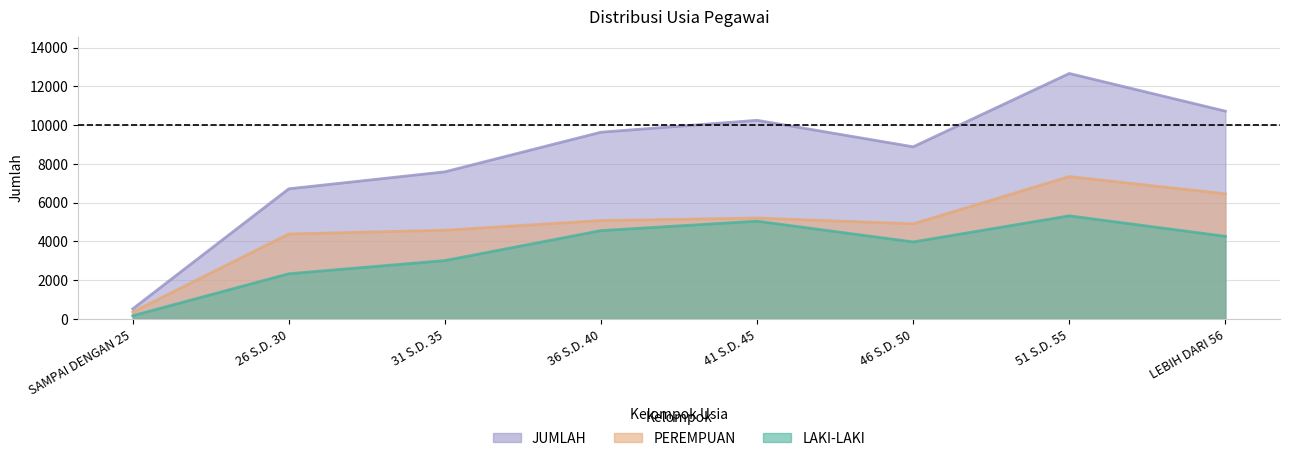

What is the greatest value displayed?

12668